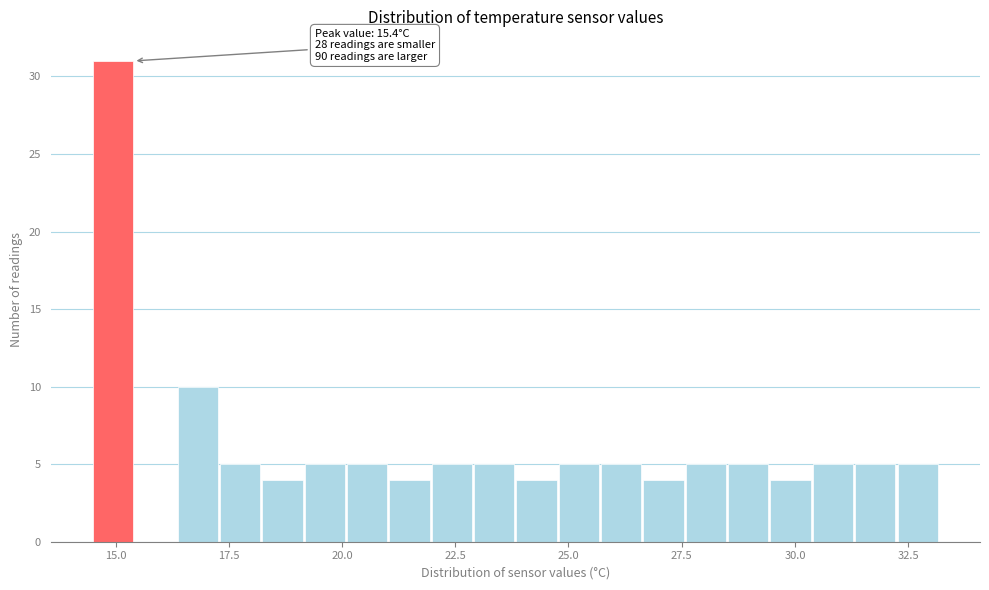

Around what value on the x-axis is the tallest bar? Give the approximate position of its centre, as read against the axis.

15.0